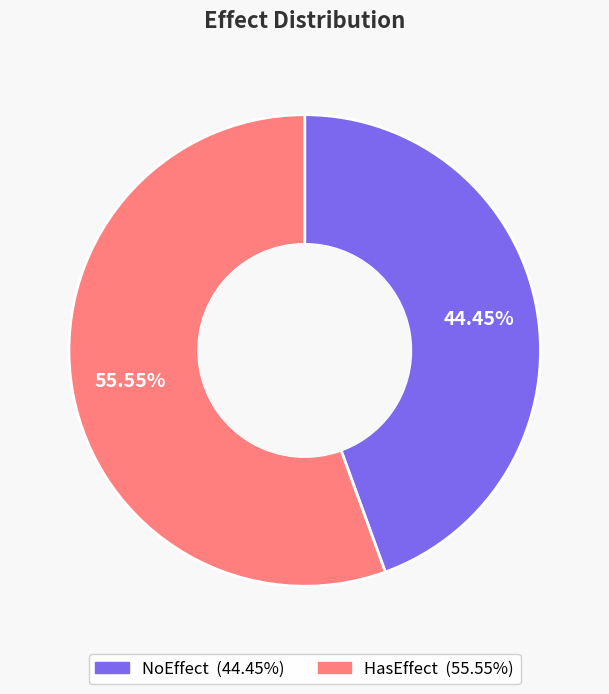

To the nearest percent, what is the average slice percentage?

50%